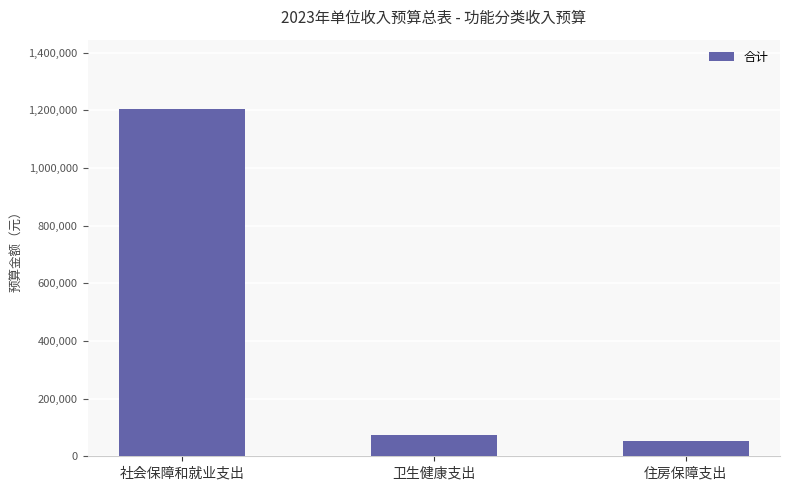

What is the difference between the maximum and minimum values?

1149500